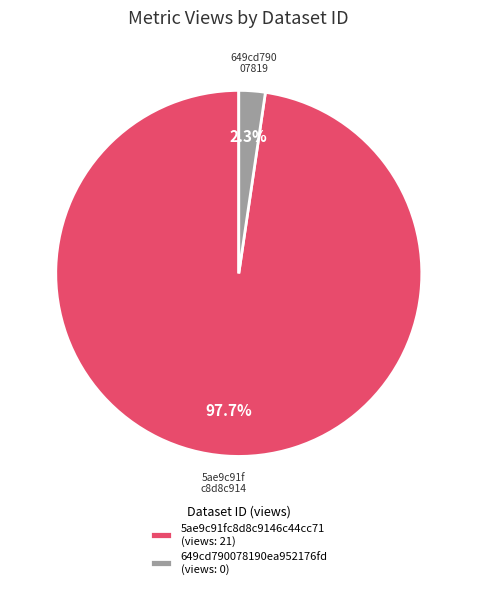

What is the smallest slice in the pie chart?

649cd790078190ea952176fd